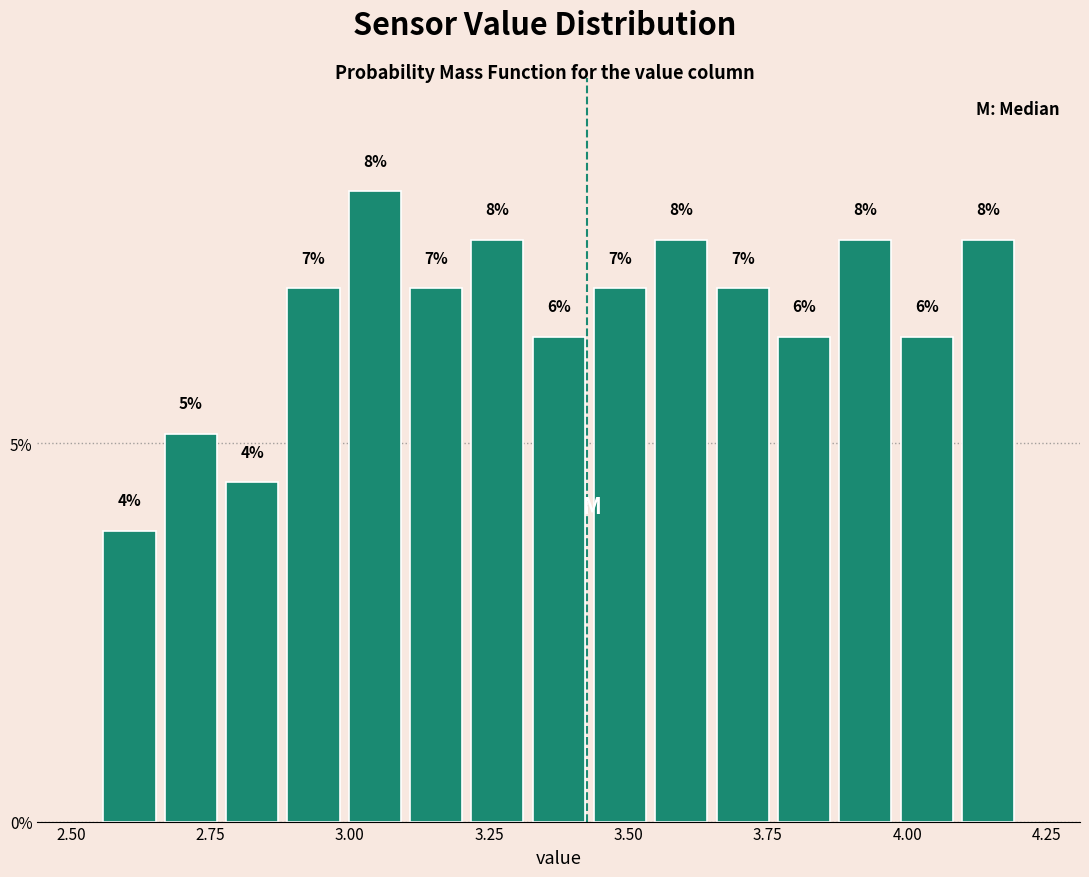

Around what value on the x-axis is the tallest bar? Give the approximate position of its centre, as read against the axis.

3.05